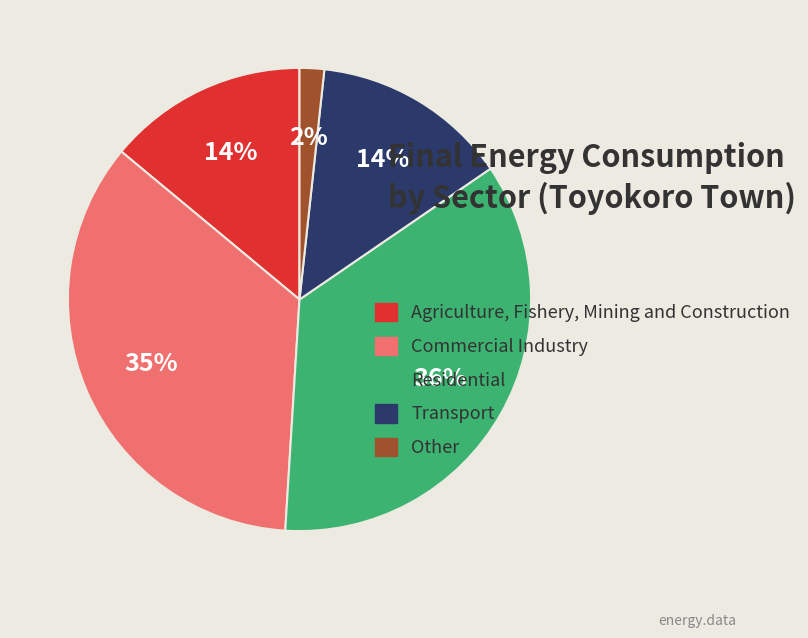

What is the smallest slice in the pie chart?

Other